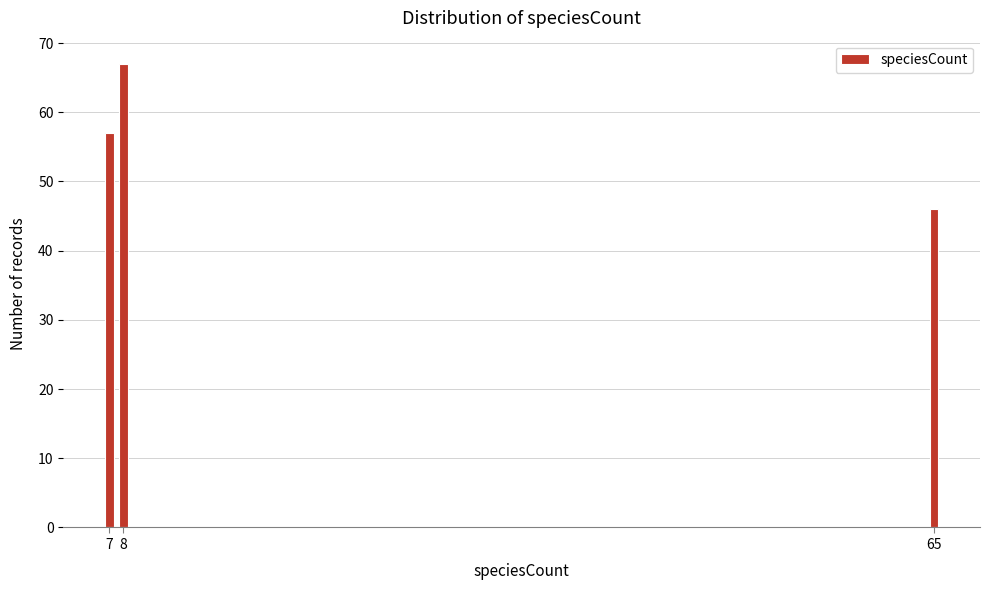

Reading left to right, transcribe all the data shown in this chart.

57	67	46